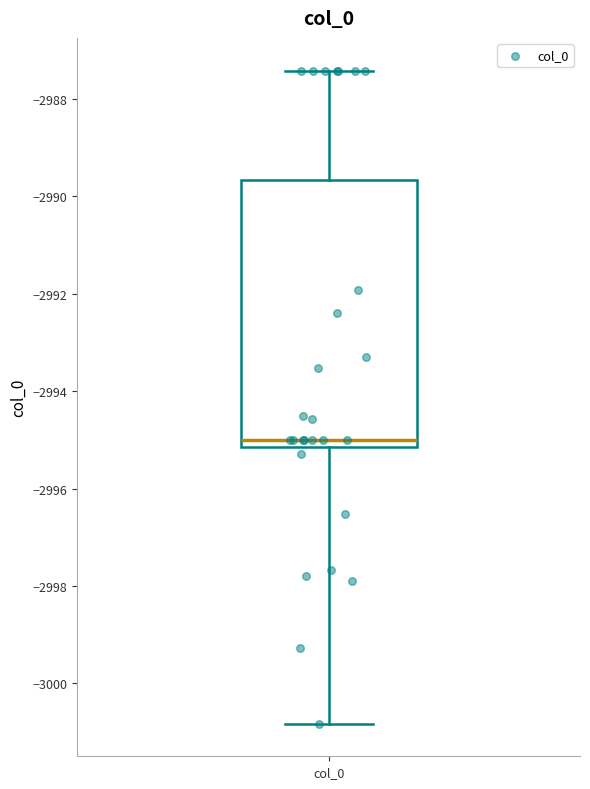

Where does the median line of the box for col_0 sit on the y-axis? The values are not printed on the chart, so give them approximately, as read against the axis.

-2995.0